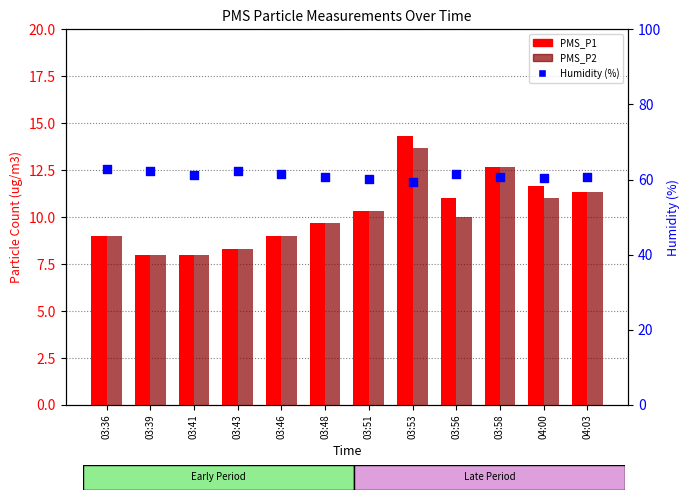

Which series contains the lowest Y value?

PMS_P1